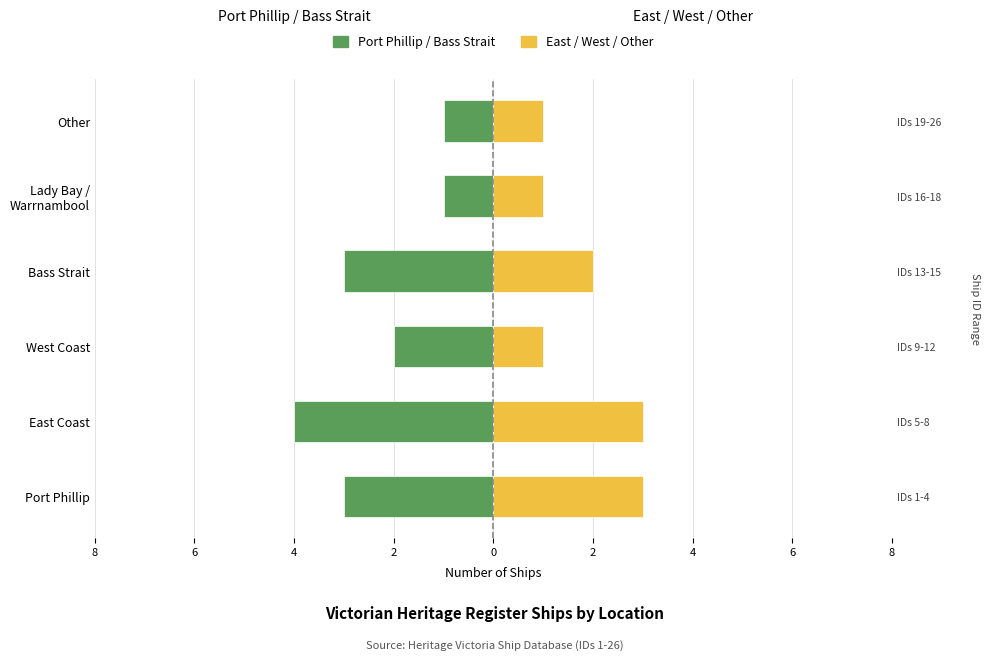

At how many categories does at least one series exceed 0?

6